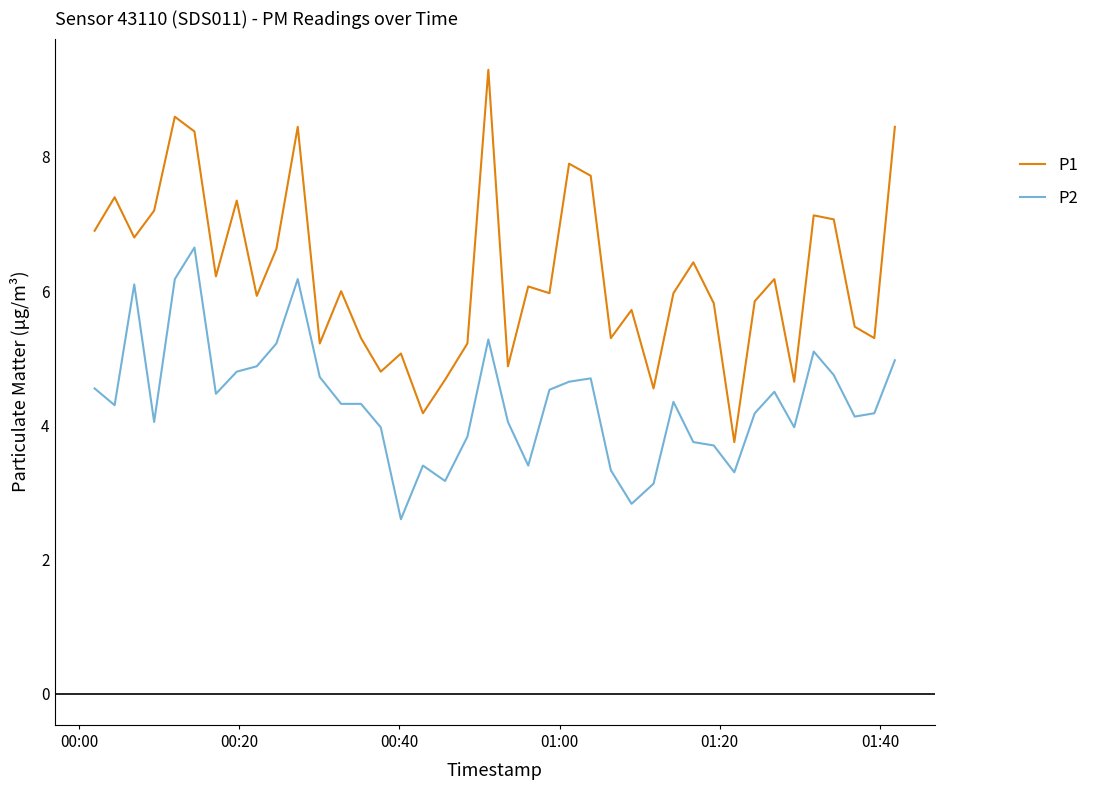

What is the smallest value displayed?

2.6